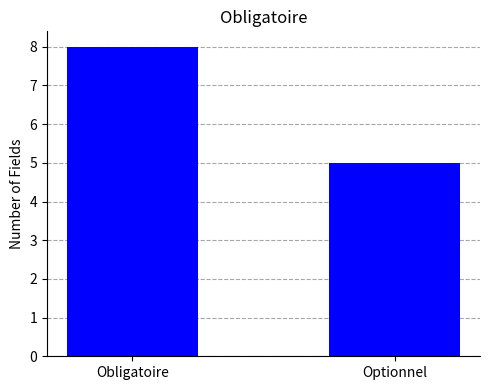

What is the change in value from Obligatoire to Optionnel?

-3